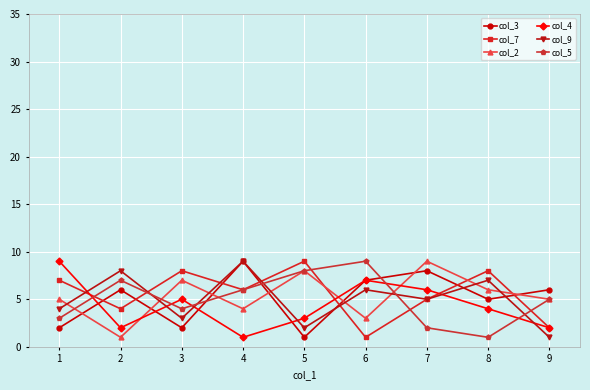

Rank the series at 1 from highest to lowest value.

col_4, col_7, col_2, col_9, col_5, col_3